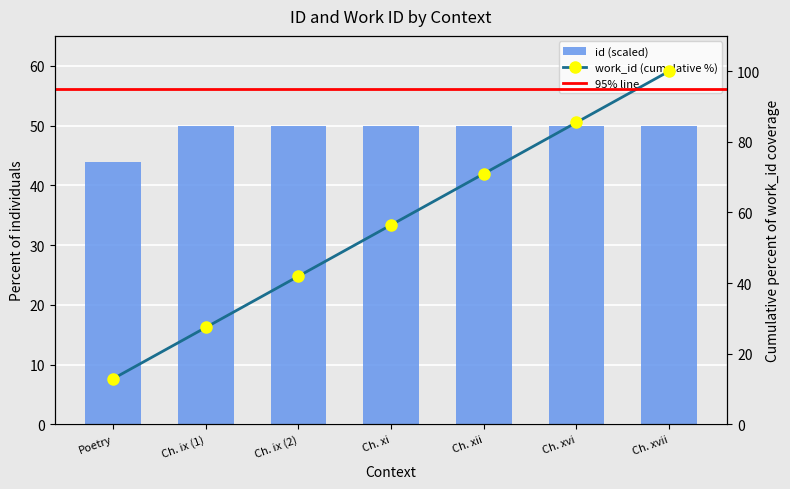

What is the maximum value shown in the chart?

50.0